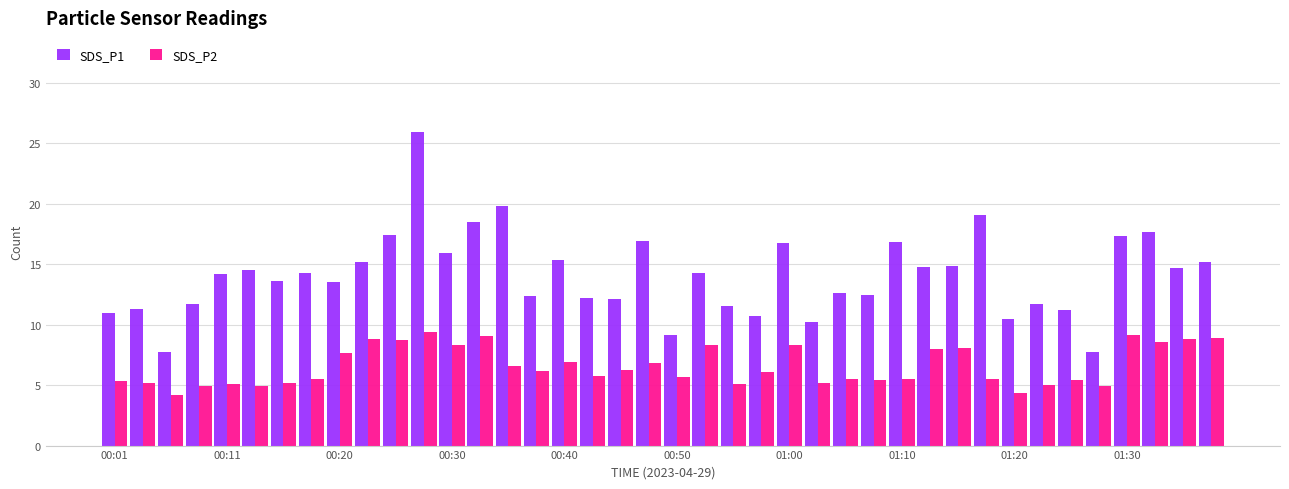

Does the chart contain any negative values?

No